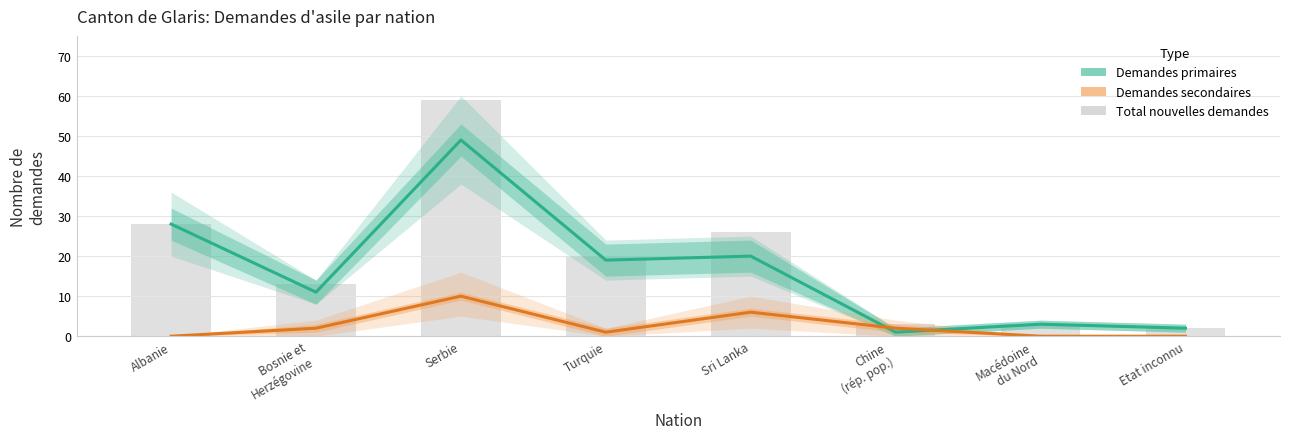

How many values in the Demandes primaires series exceed 19?

3